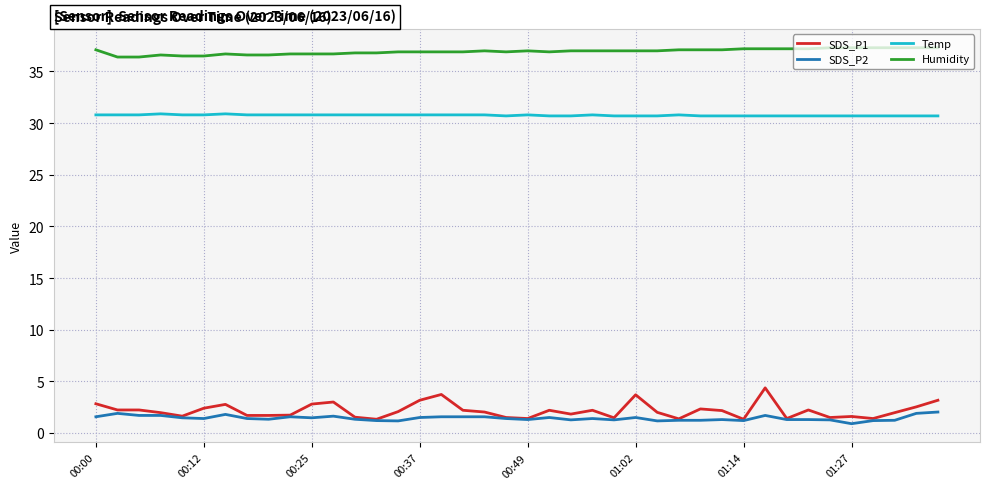

Which series has the largest total across all categories?

Humidity